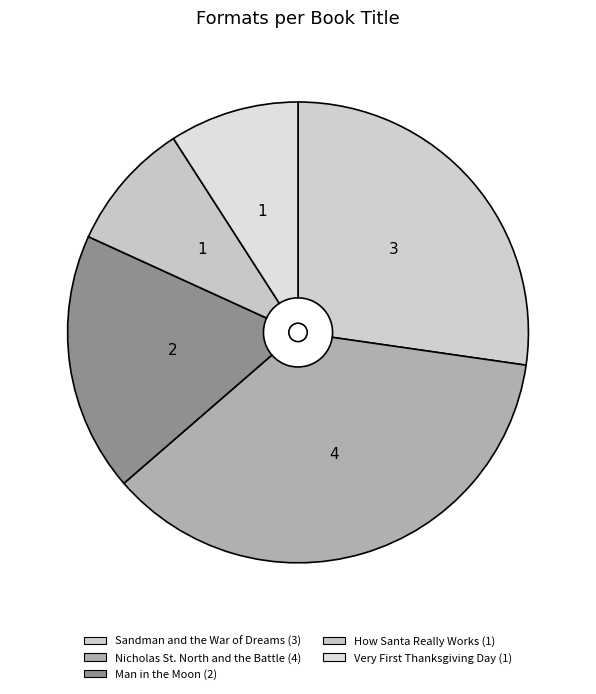

How many segments does this pie chart have?

5